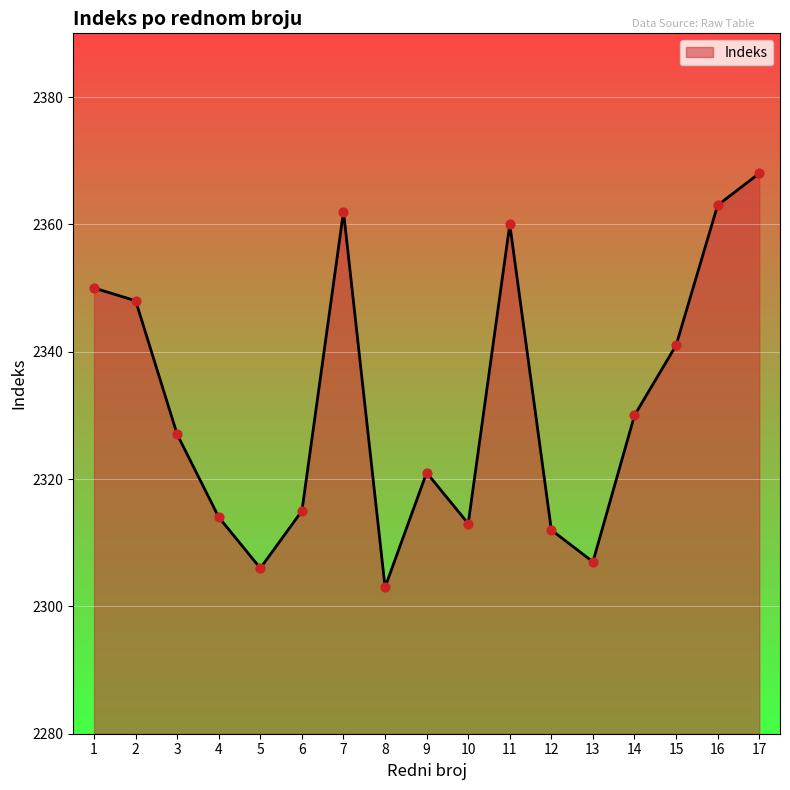

Between 3 and 2, which is larger?

2